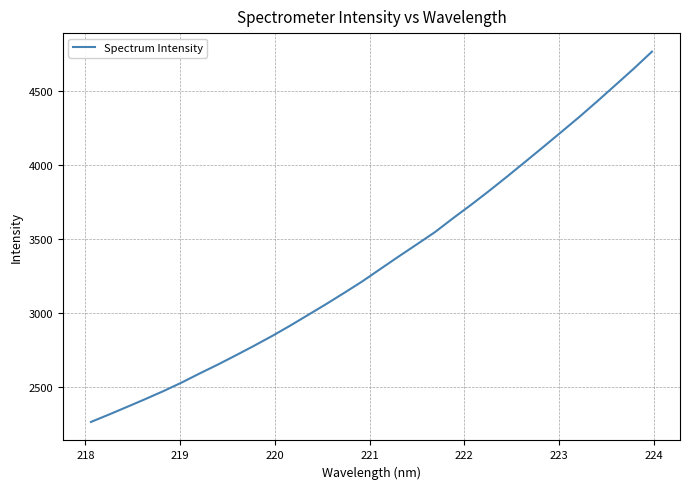

What is the maximum value shown in the chart?

4763.0